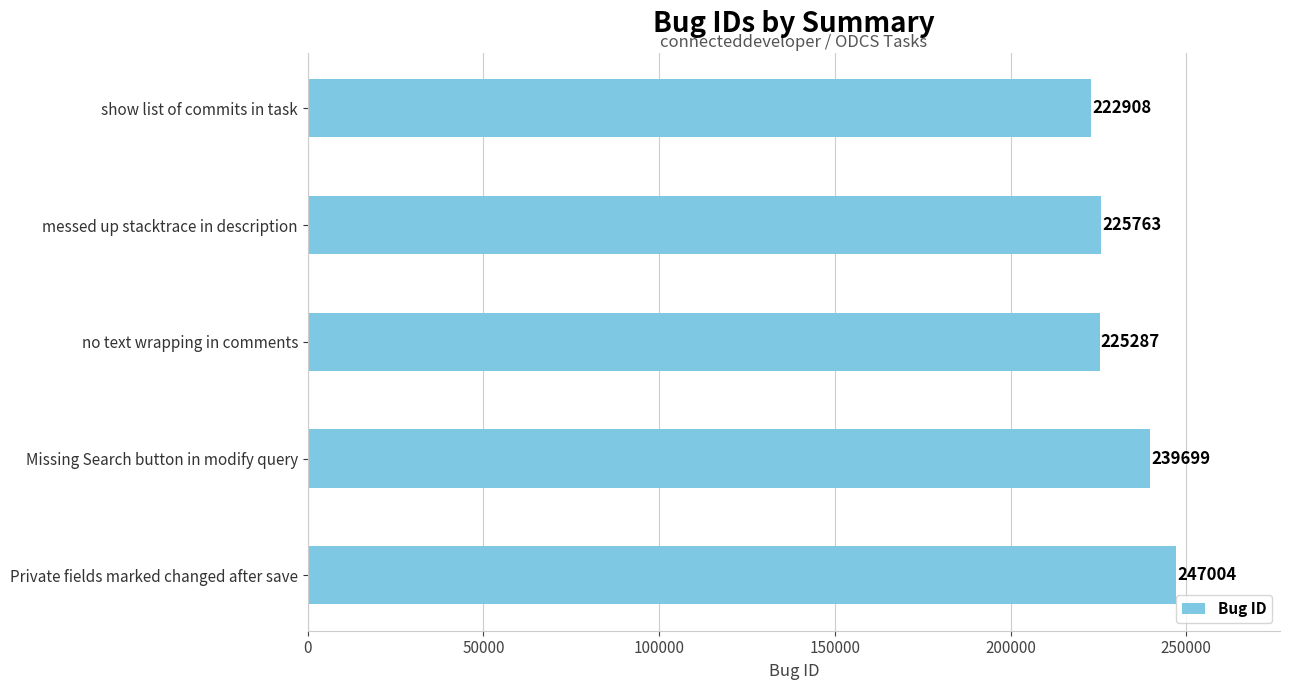

List the labels in order of value, largest first.

Private fields marked changed after save, Missing Search button in modify query, messed up stacktrace in description, no text wrapping in comments, show list of commits in task